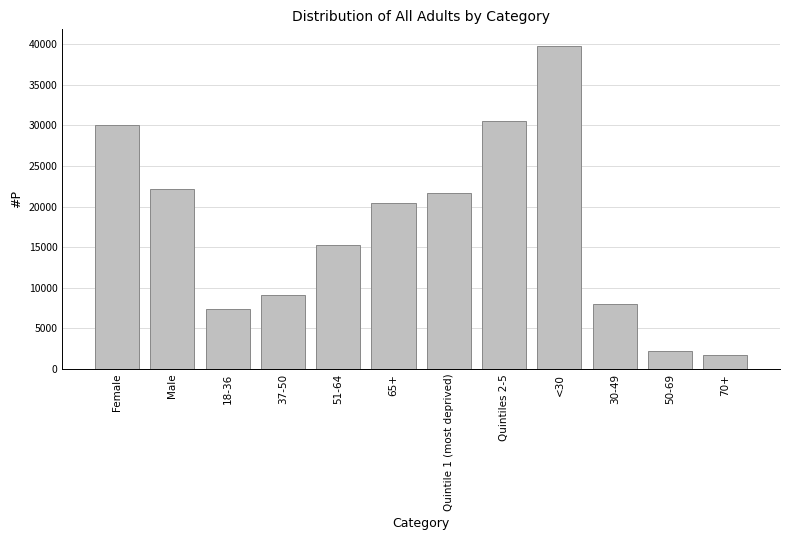

Reading left to right, list all the values displayed in this chart.

Female=30058	Male=22101	18-36=7353	37-50=9131	51-64=15226	65+=20453	Quintile 1 (most deprived)=21642	Quintiles 2-5=30521	<30=39822	30-49=7994	50-69=2206	70+=1780